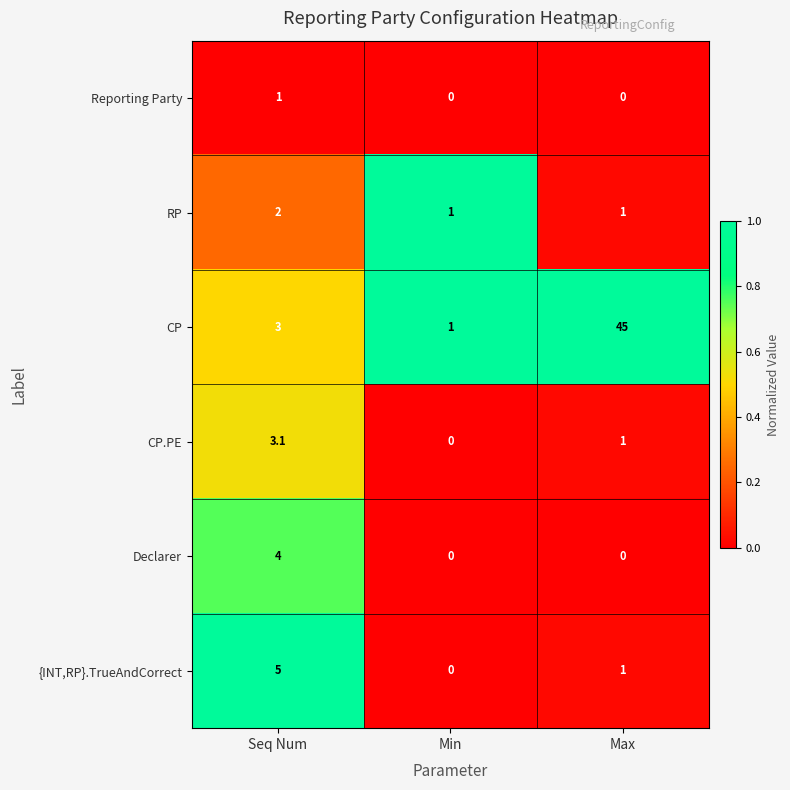

The value of {INT,RP}.TrueAndCorrect at Seq Num is 5.0. True or false?

True